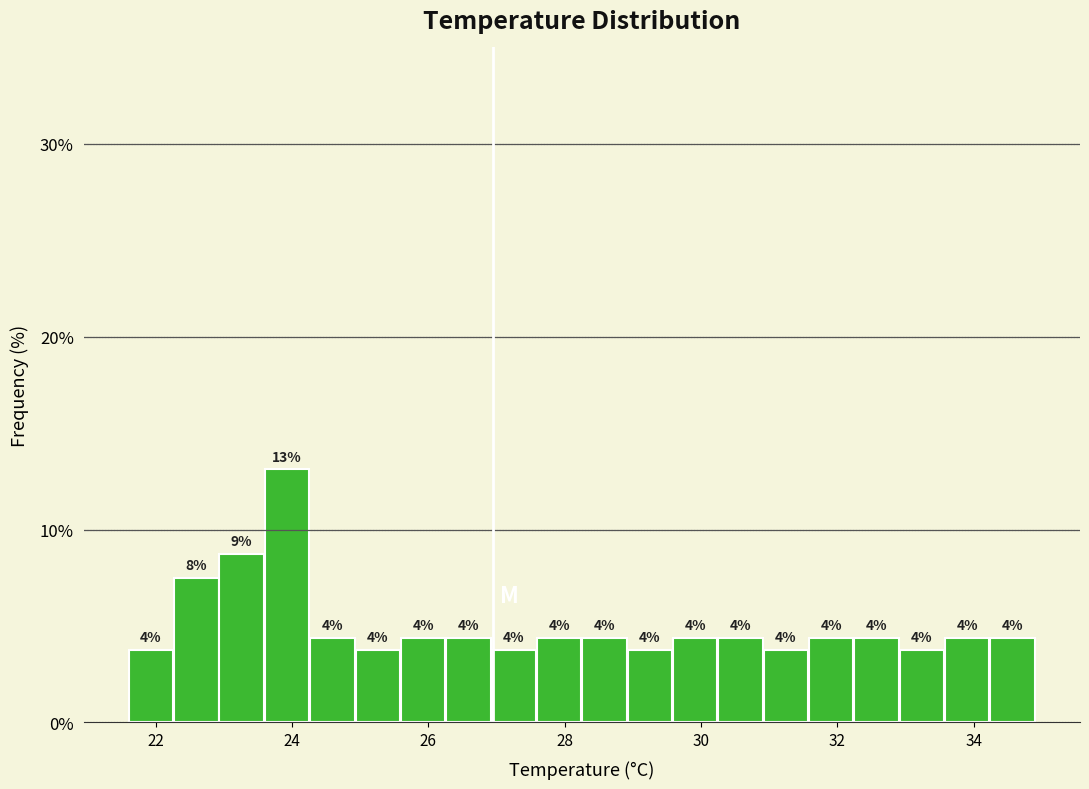

Around what value on the x-axis is the tallest bar? Give the approximate position of its centre, as read against the axis.

24.0